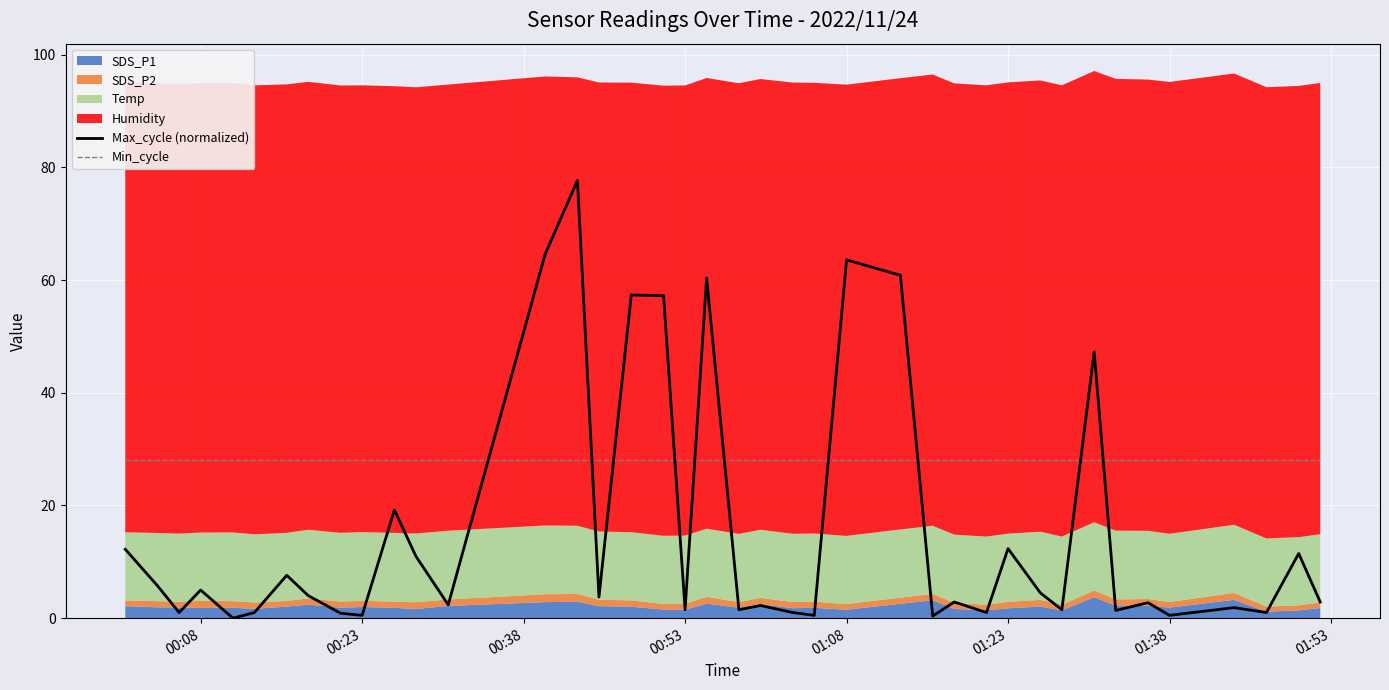

The Max_cycle (normalized) series shows 63.6 at 01:08. True or false?

True